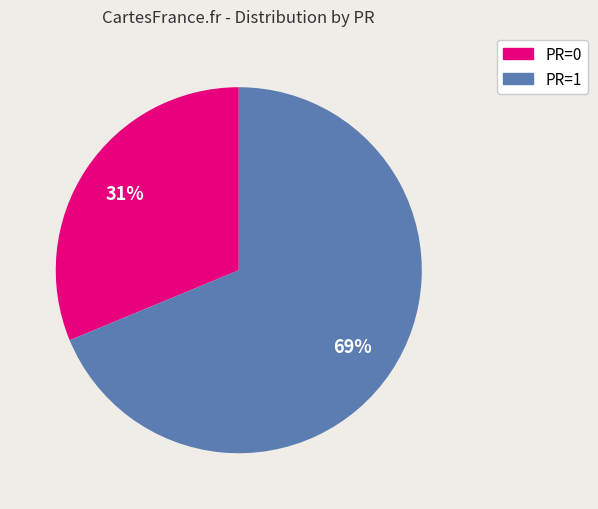

Is there any slice that represents more than half of the pie?

Yes